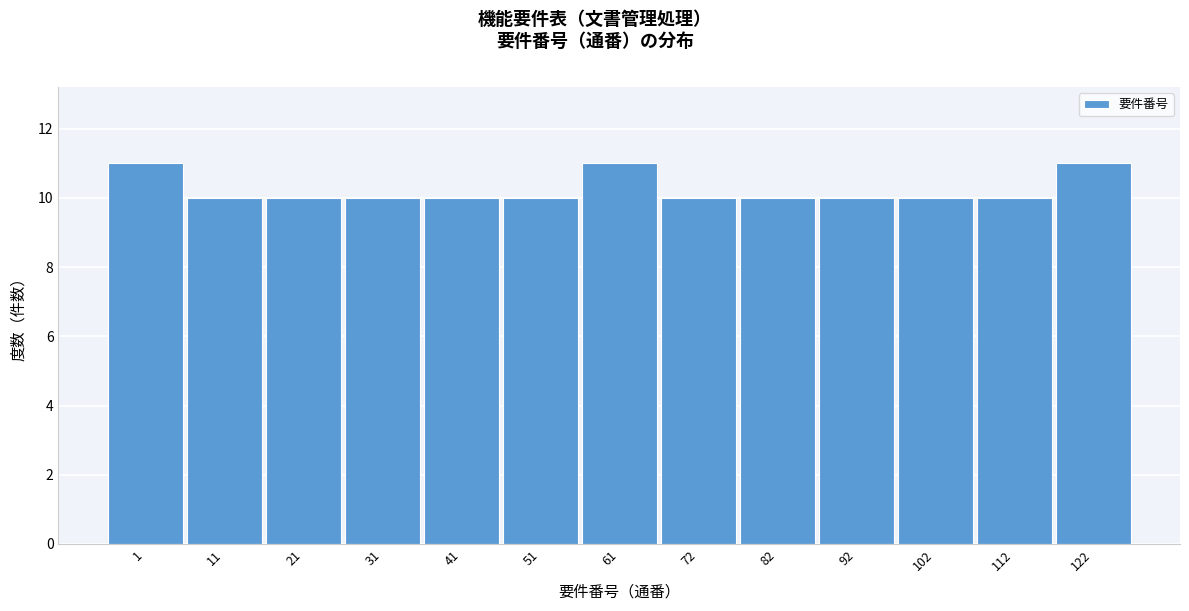

Reading left to right, extract all data points from this chart.

11	10	10	10	10	10	11	10	10	10	10	10	11